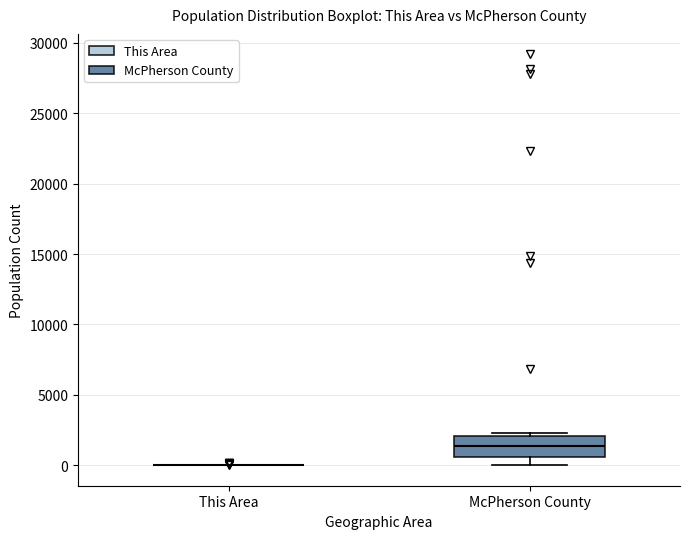

Comparing the boxes themselves (not the whiskers), which one is the tallest?

McPherson County